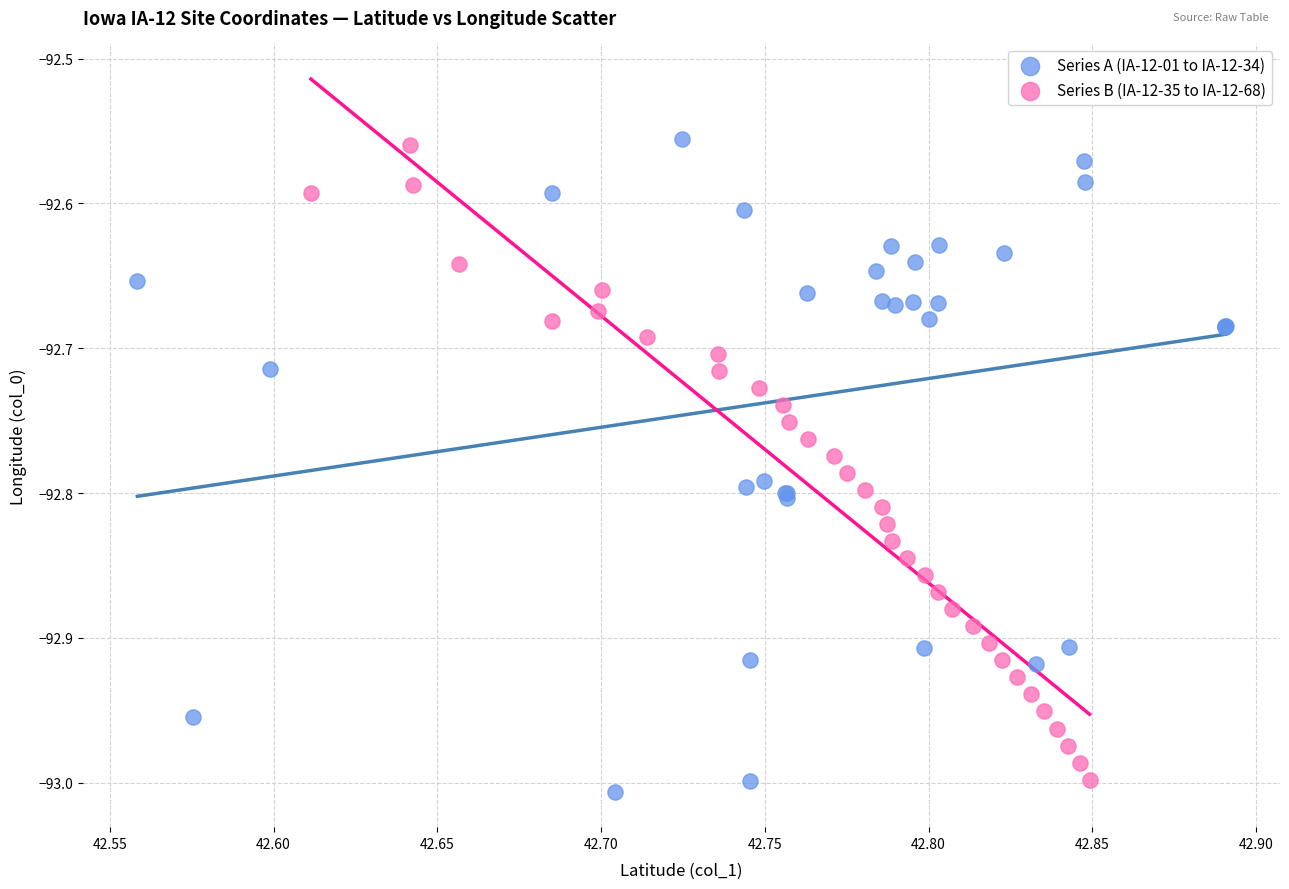

Which series contains the lowest Y value?

Series A (IA-12-01 to IA-12-34)